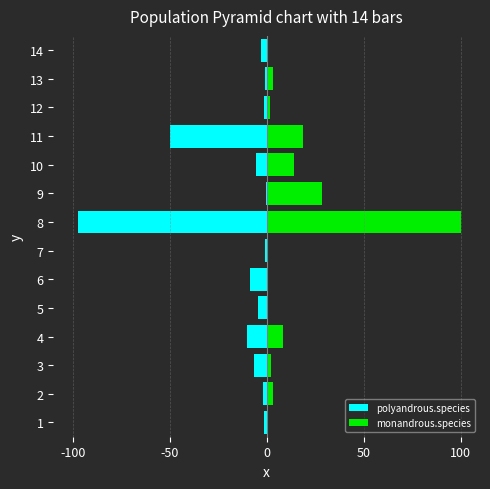

What is the difference between the maximum and minimum values in the polyandrous.species series?

96.6